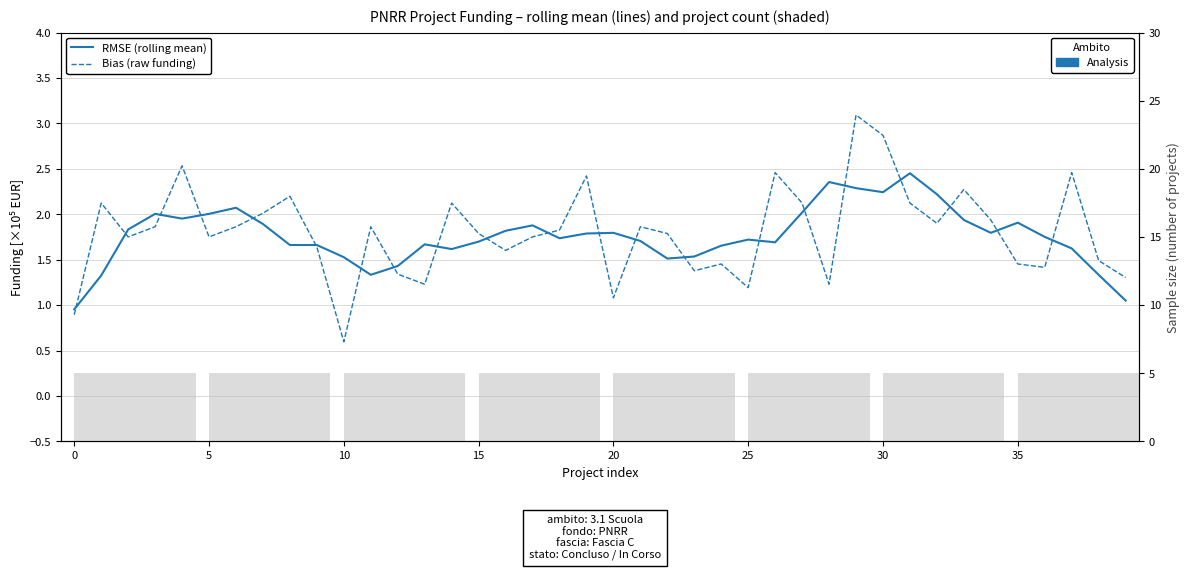

Reading right to left, transcribe all the data shown in this chart.

RMSE (rolling mean): 1.1	1.3	1.6	1.8	1.9	1.8	1.9	2.2	2.5	2.2	2.3	2.4	2.0	1.7	1.7	1.7	1.5	1.5	1.7	1.8	1.8	1.7	1.9	1.8	1.7	1.6	1.7	1.4	1.3	1.5	1.7	1.7	1.9	2.1	2.0	2.0	2.0	1.8	1.3	1.0
Bias (raw funding): 1.3	1.5	2.5	1.4	1.5	1.9	2.3	1.9	2.1	2.9	3.1	1.2	2.1	2.5	1.2	1.5	1.4	1.8	1.9	1.1	2.4	1.8	1.8	1.6	1.8	2.1	1.2	1.3	1.9	0.6	1.6	2.2	2.0	1.9	1.8	2.5	1.9	1.8	2.1	0.9